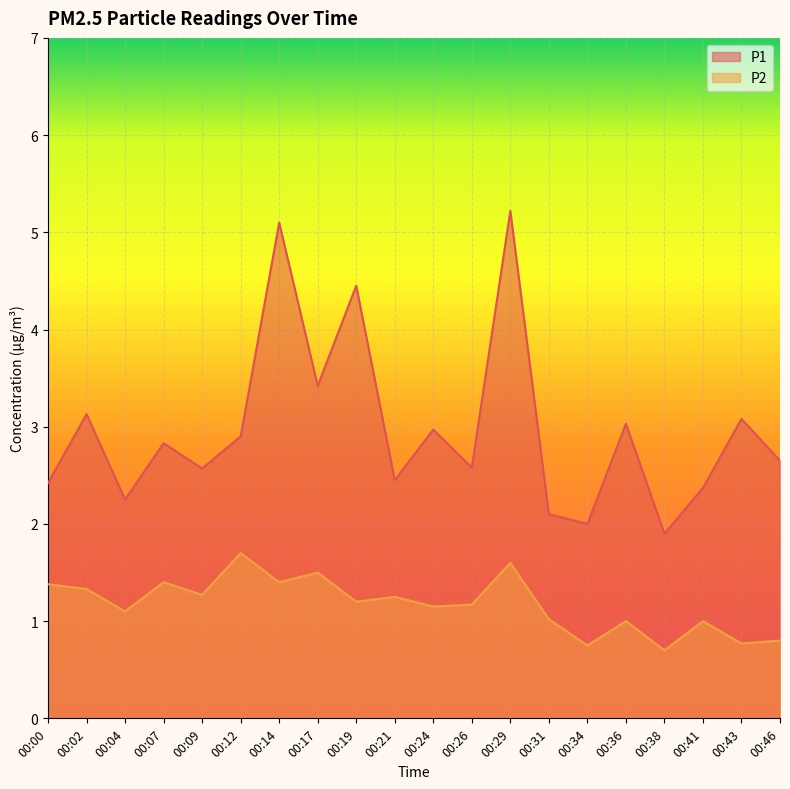

At which category is the sum across all series the highest?

00:29